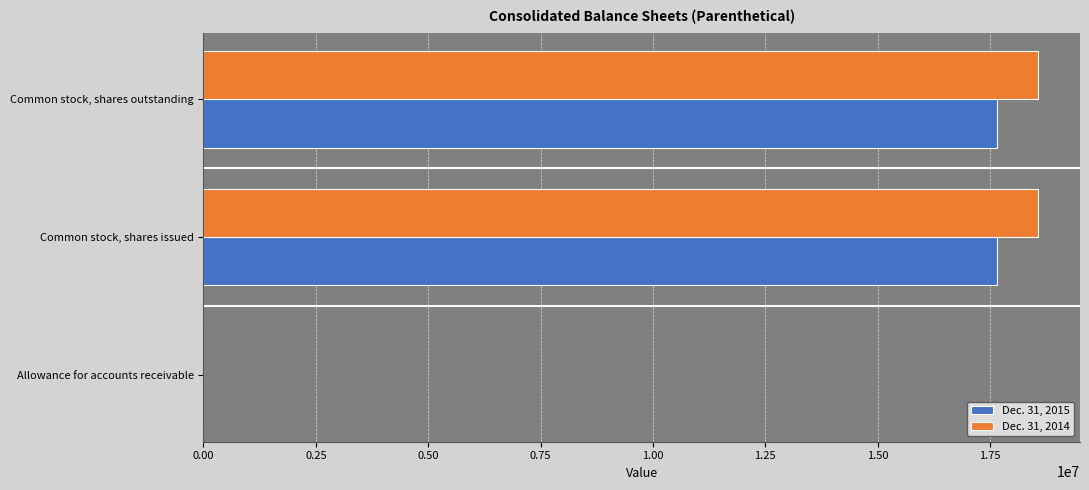

How many distinct data groups are displayed?

2